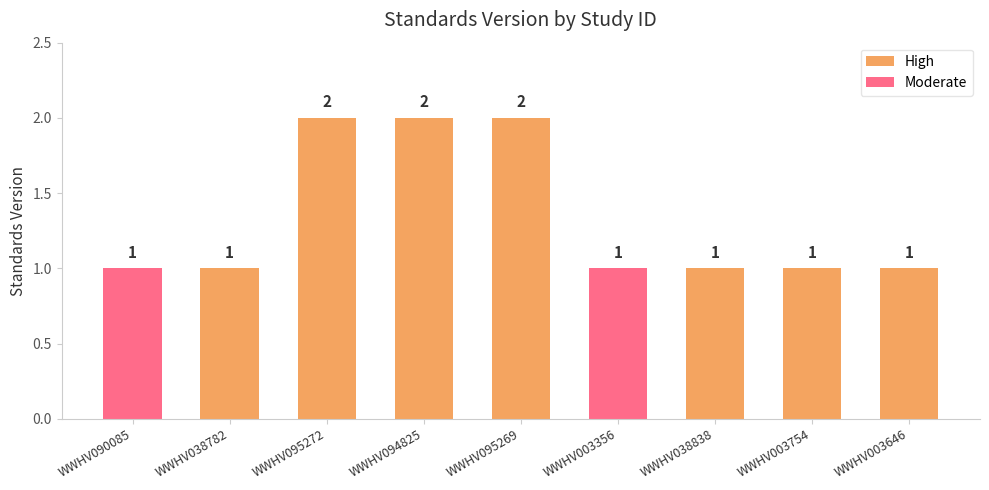

Reading left to right, what are all the values shown in this chart?

WWHV090085=1	WWHV038782=1	WWHV095272=2	WWHV094825=2	WWHV095269=2	WWHV003356=1	WWHV038838=1	WWHV003754=1	WWHV003646=1